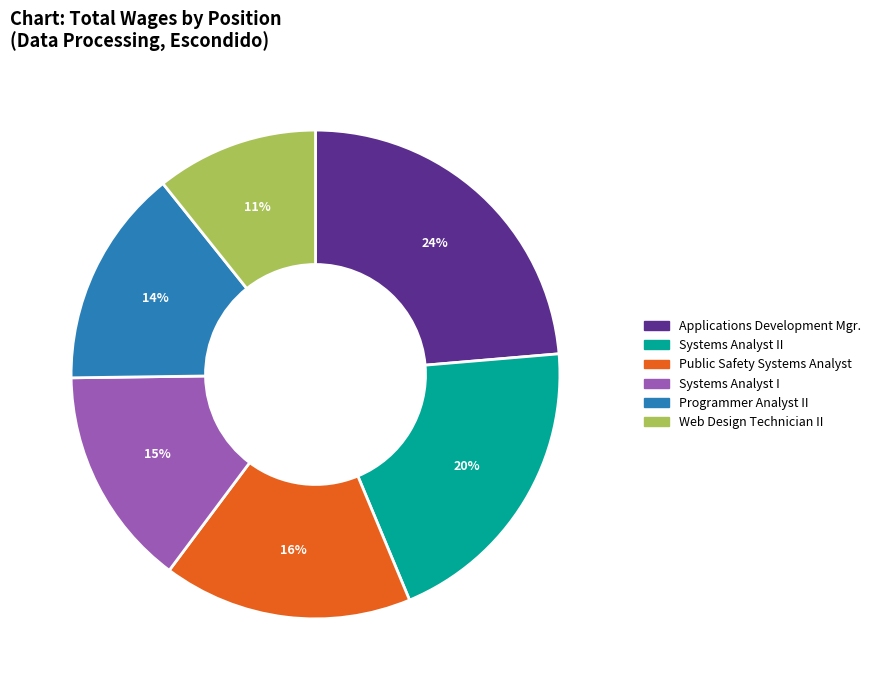

Which category has the biggest portion of the pie?

Applications Development Mgr.